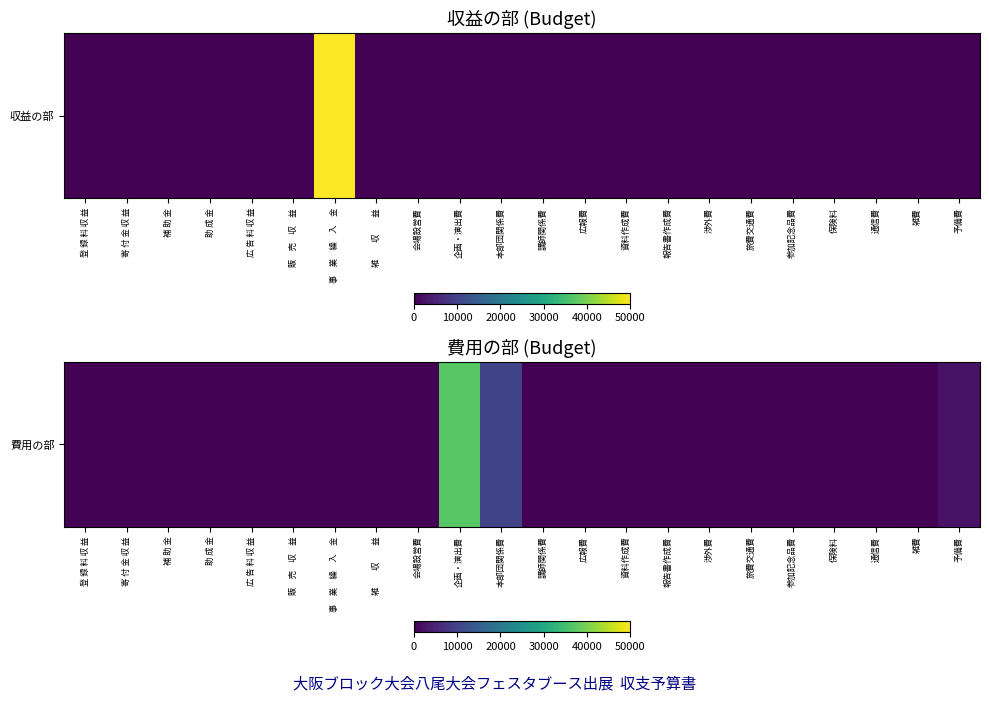

Which label corresponds to the largest value in the chart?

企画・演出費